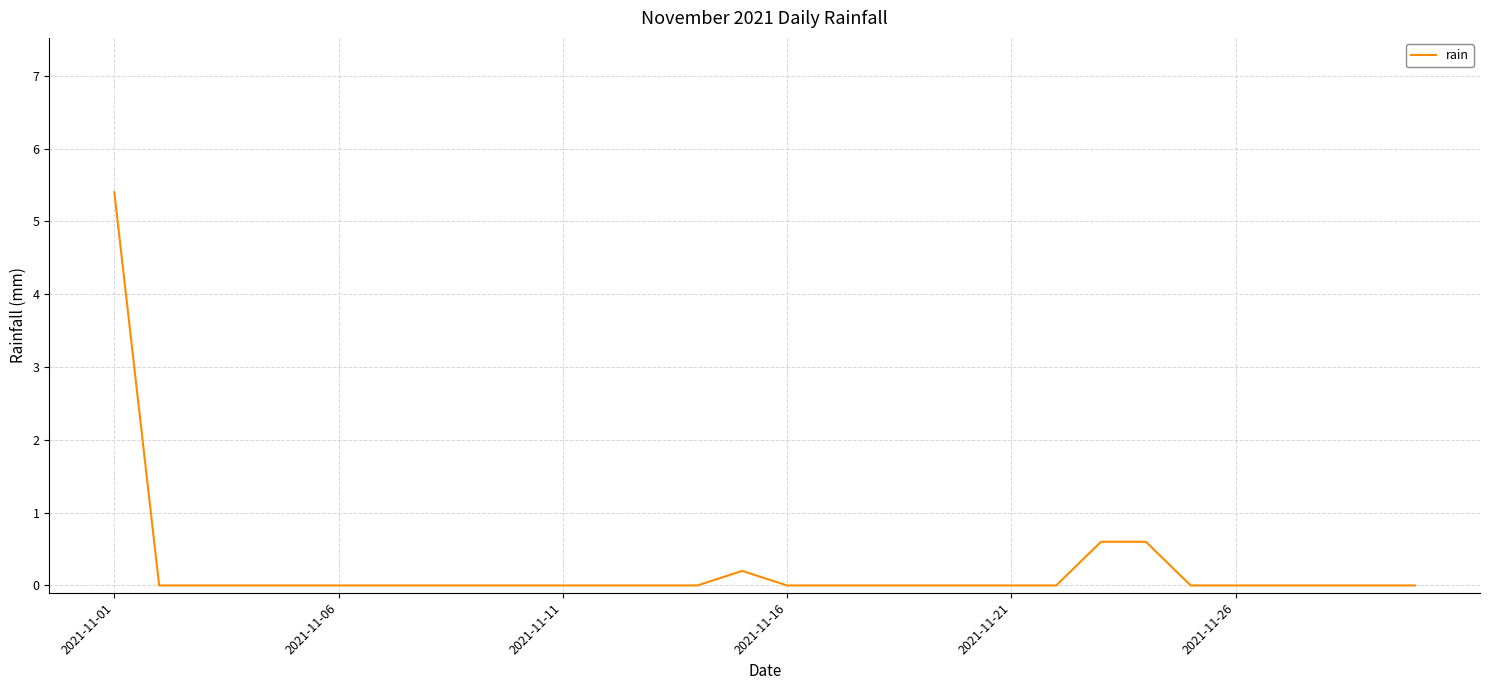

What is the maximum value shown in the chart?

5.4